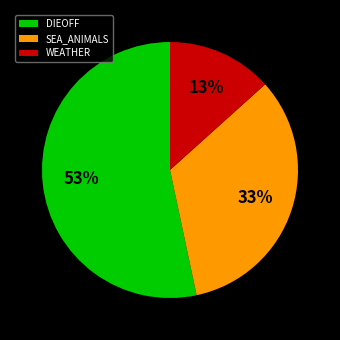

What percentage is the SEA_ANIMALS slice, to the nearest percent?

33%